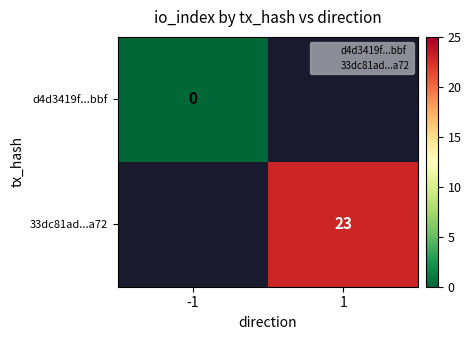

Is the value of d4d3419f...bbf at -1 greater than the value of 33dc81ad...a72 at -1?

No